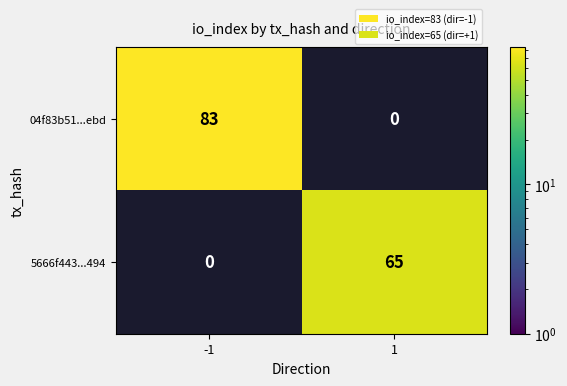

Rank the series by their average value, from highest to lowest.

04f83b51...ebd, 5666f443...494